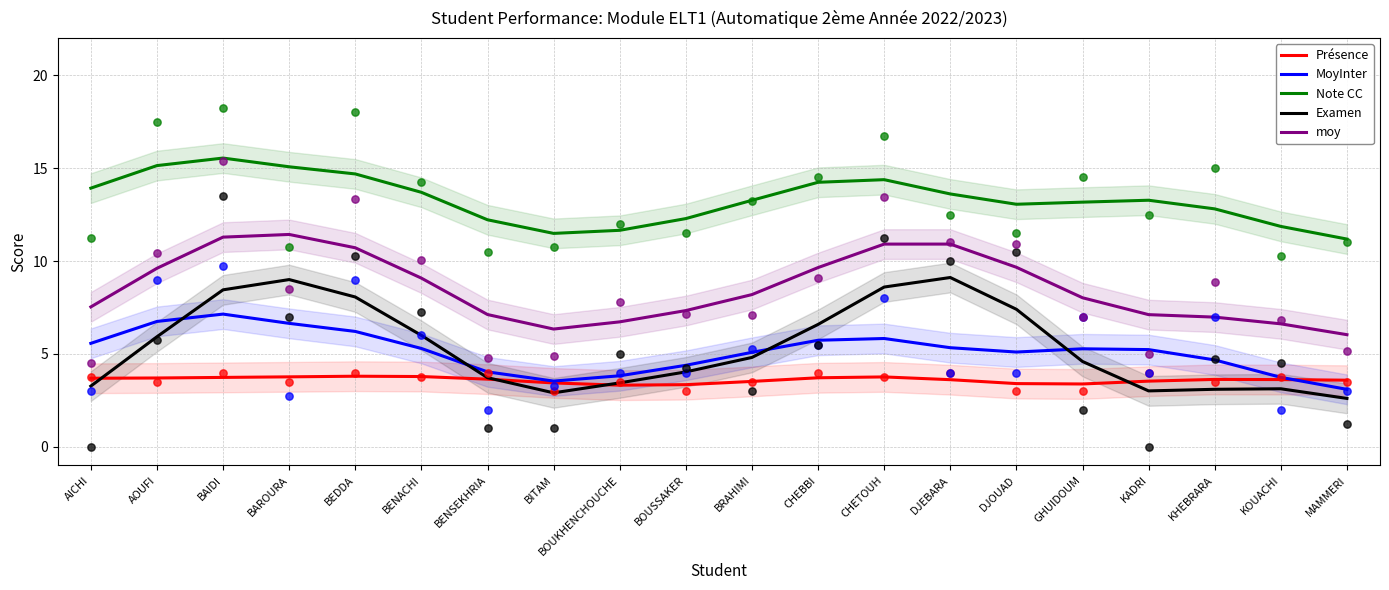

What is the total value across all series at BENSEKHRIA?

30.7